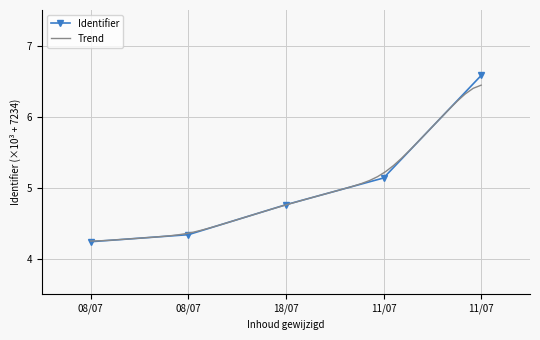

What is the label of the 2nd point from the left?

08/07